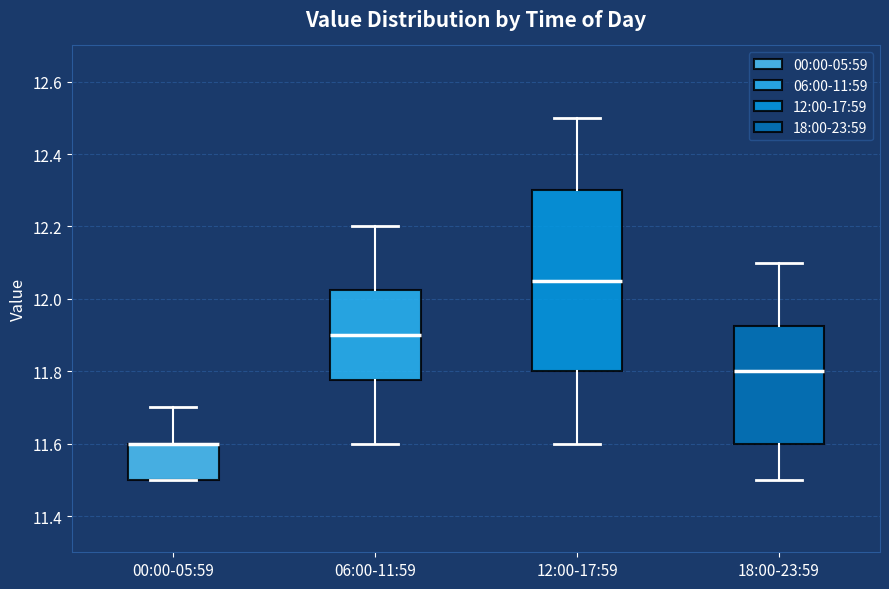

Comparing the boxes themselves (not the whiskers), which one is the tallest?

12:00-17:59